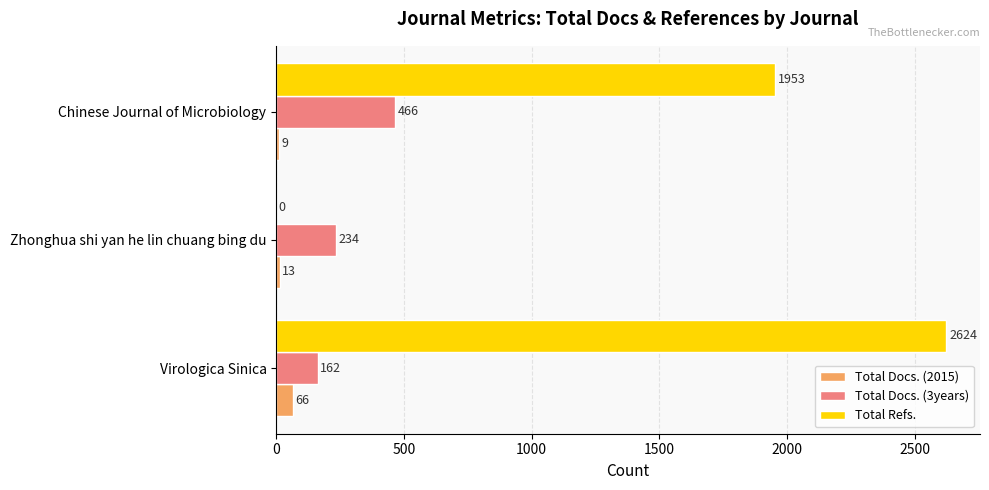

Read the Total Docs. (2015) value at Chinese Journal of Microbiology.

9